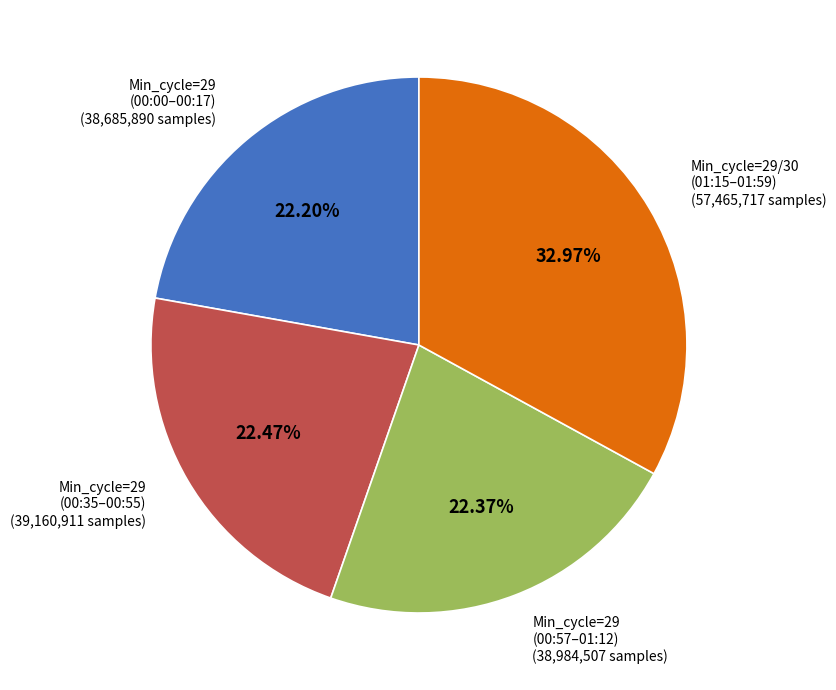

Is there any slice that represents more than half of the pie?

No